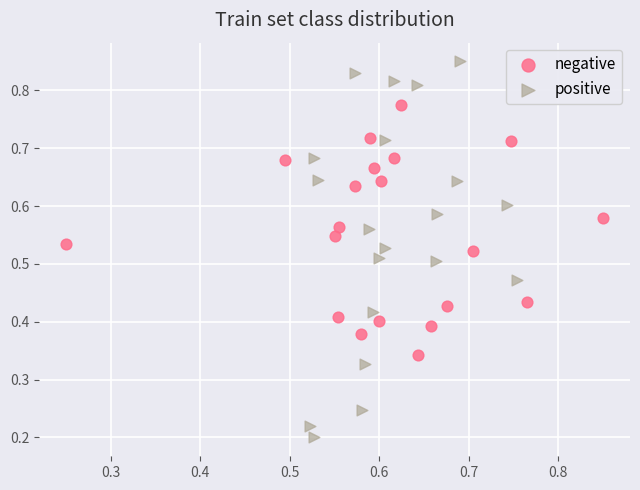

Which series contains the lowest Y value?

positive